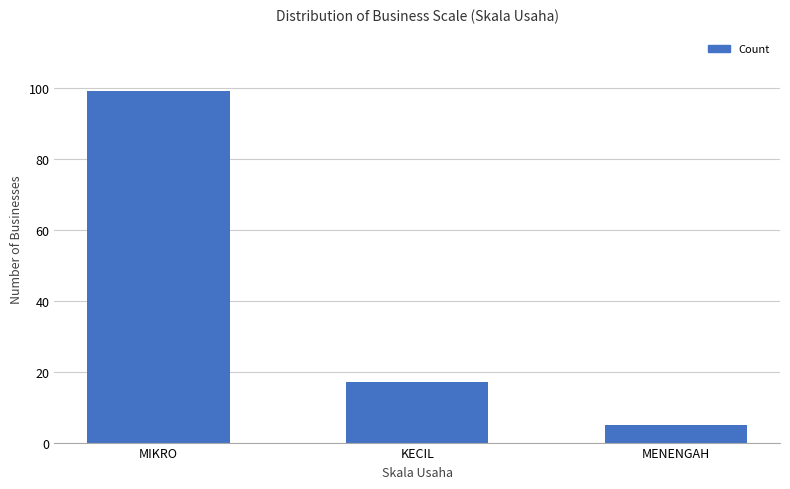

What is the ratio of the value at MIKRO to the value at MENENGAH?

19.8